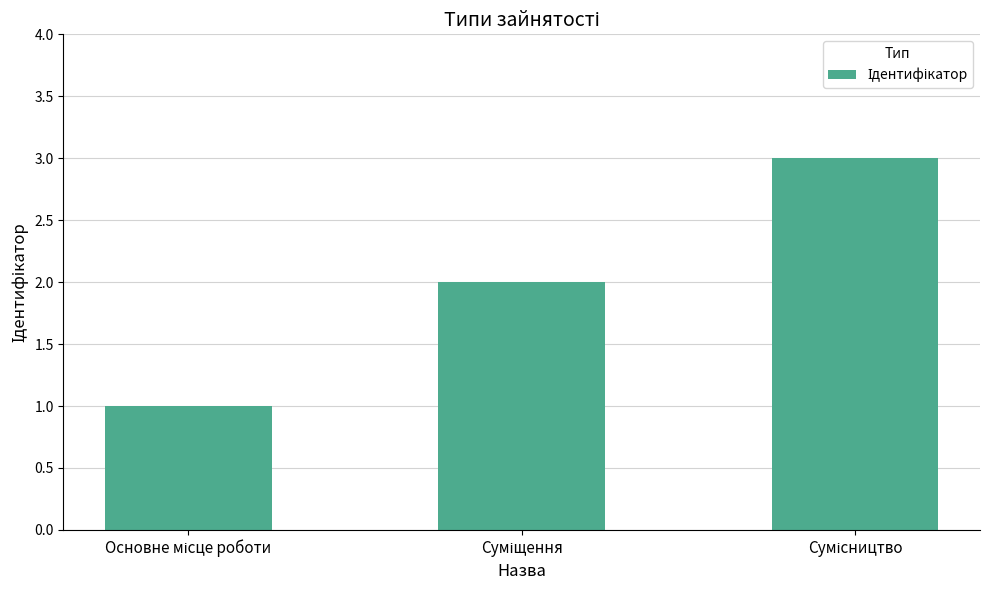

What is the sum of all values?

6